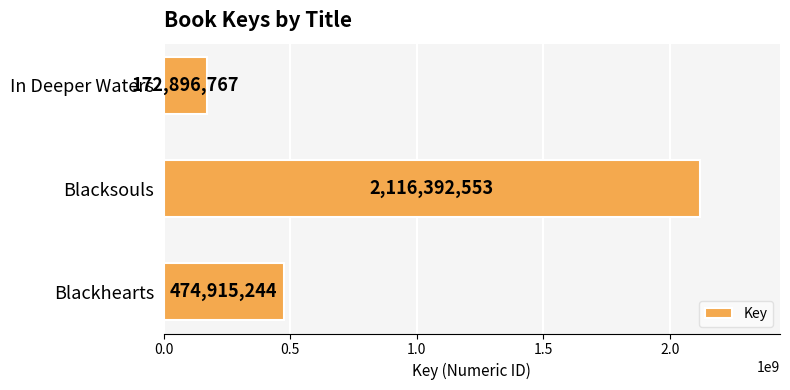

What is the ratio of the value at Blacksouls to the value at In Deeper Waters?

12.2